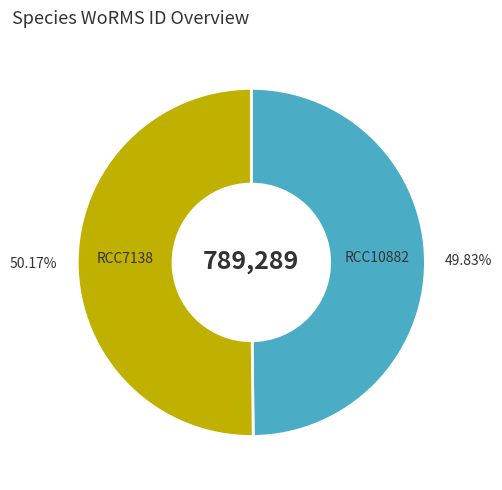

Does any single category account for the majority?

Yes